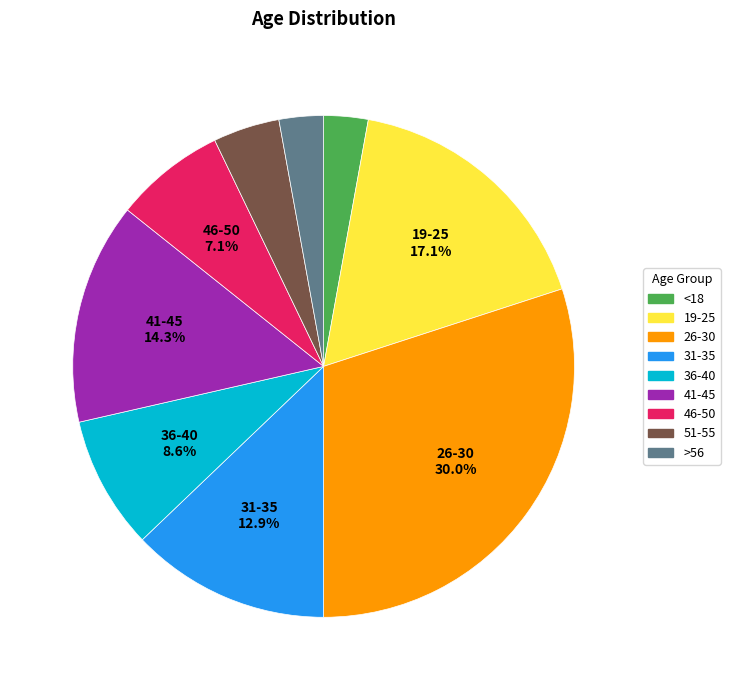

Is it true that 46-50 is 7% of the pie?

True